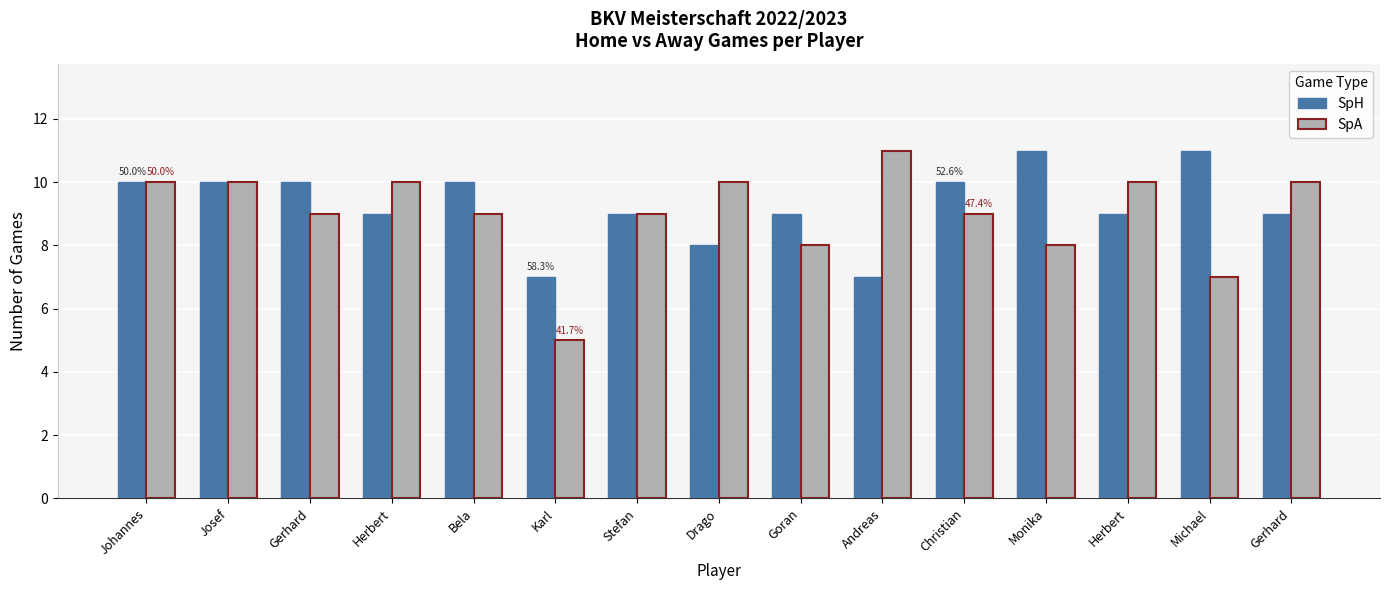

At Stefan, list the series in order from smallest to largest.

SpH, SpA